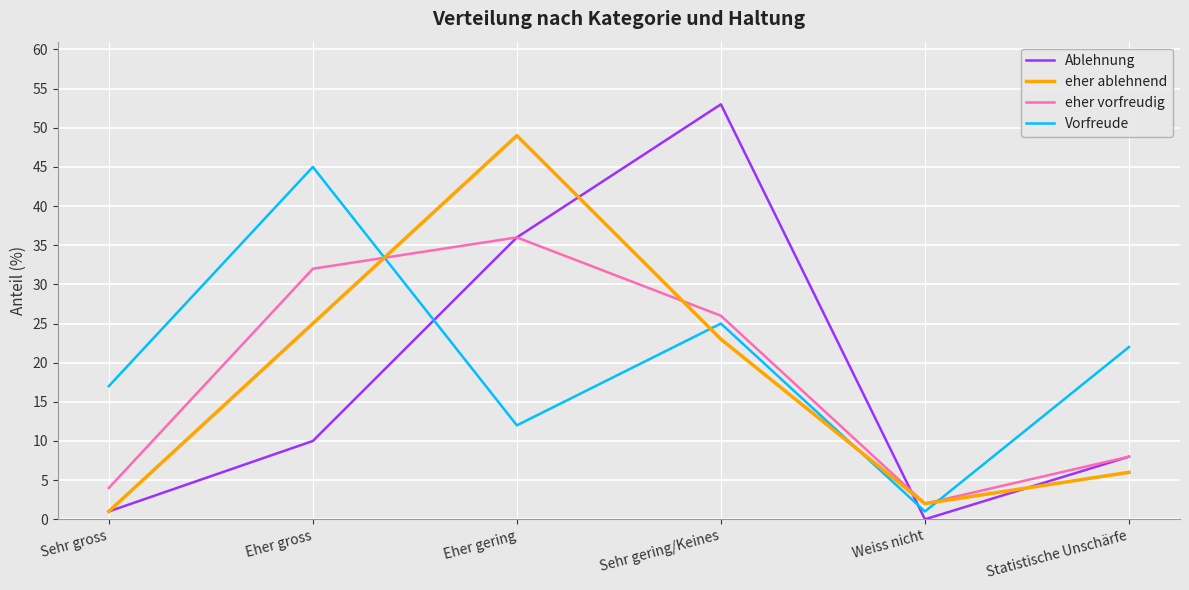

What is the difference between the maximum and second lowest values in the Ablehnung series?

52